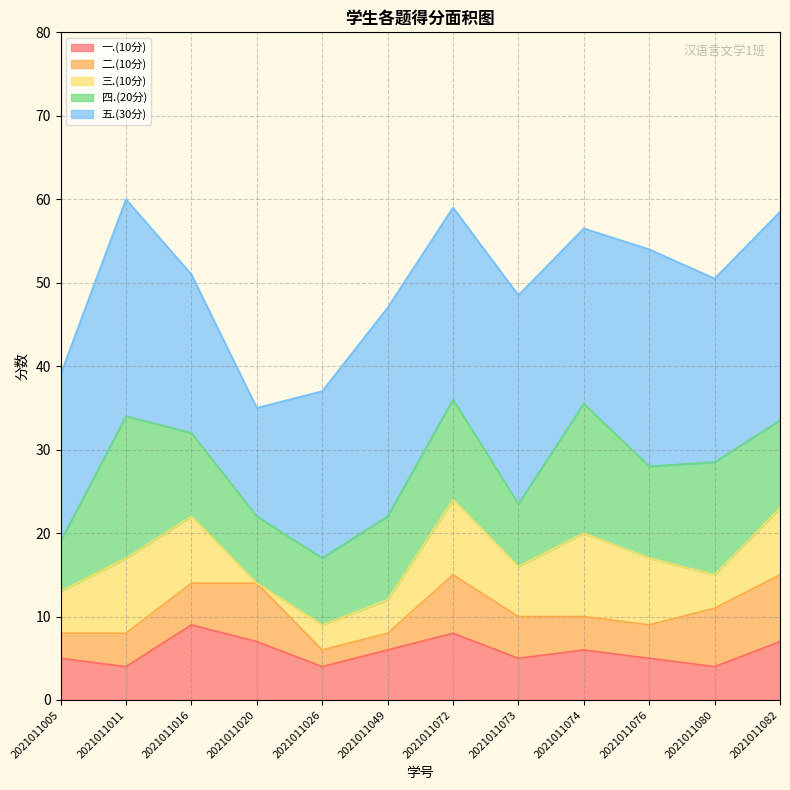

What is the lowest value of the 一.(10分) series?

4.0